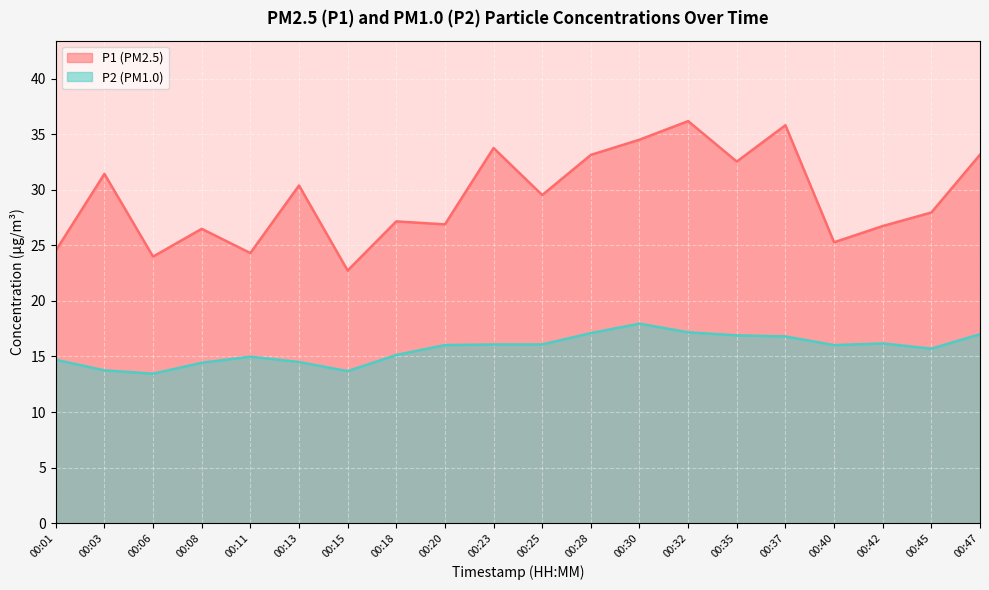

True or false: P1 has a value of 26.7 at 00:42.

True